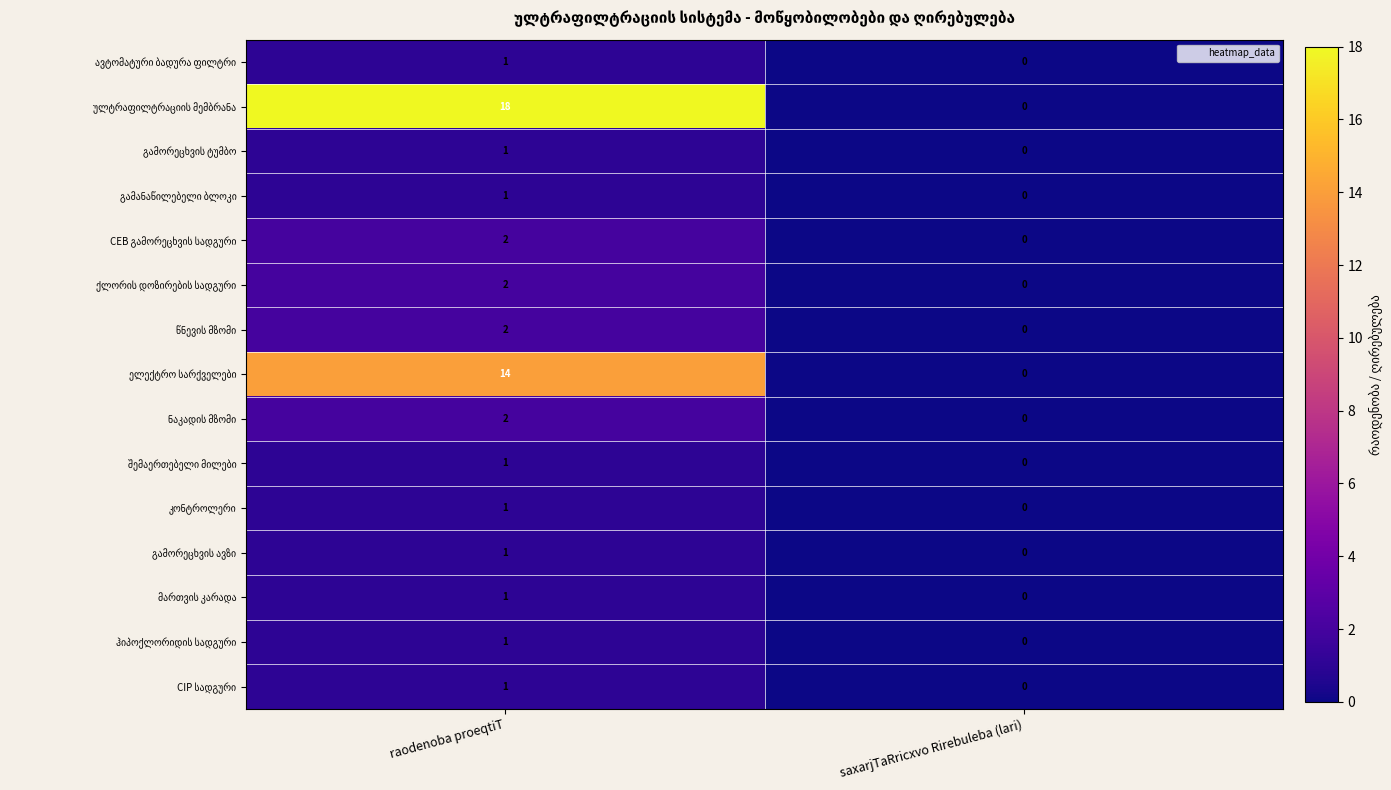

What is the maximum value shown in the chart?

18